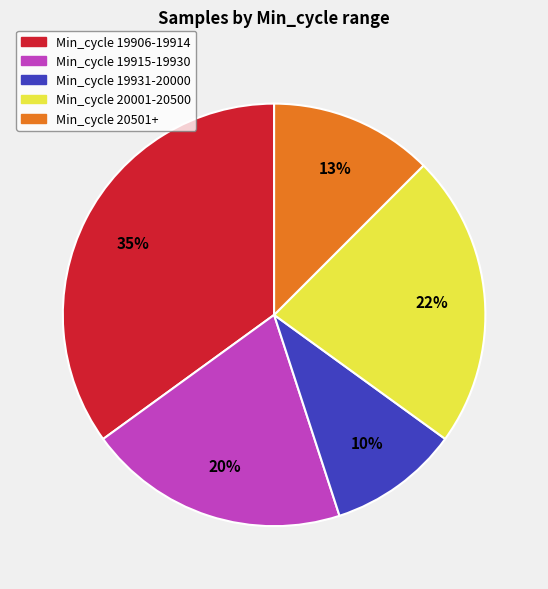

Is there a majority slice in this chart?

No